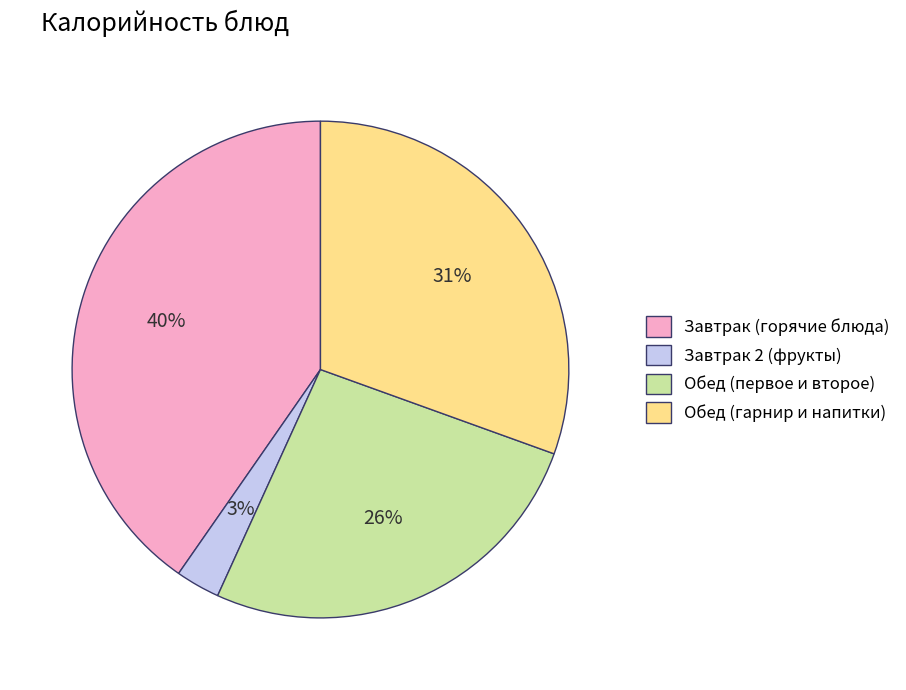

Rank the categories by value from lowest to highest.

Завтрак 2 (фрукты), Обед (первое и второе), Обед (гарнир и напитки), Завтрак (горячие блюда)